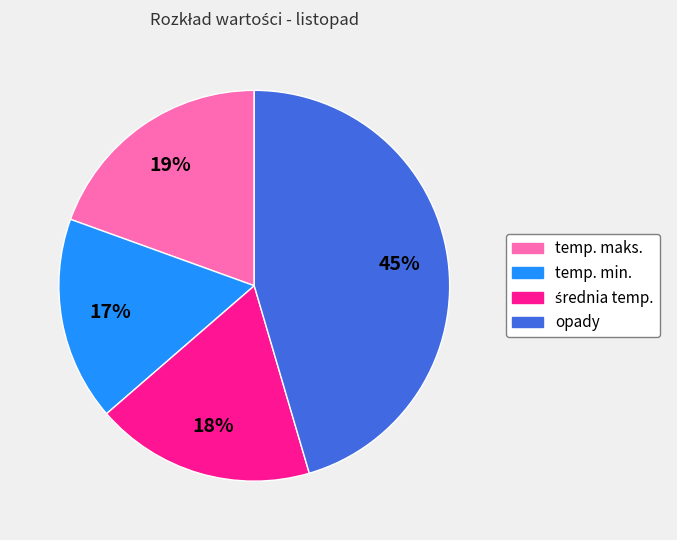

True or false: opady accounts for 45% of the total.

True